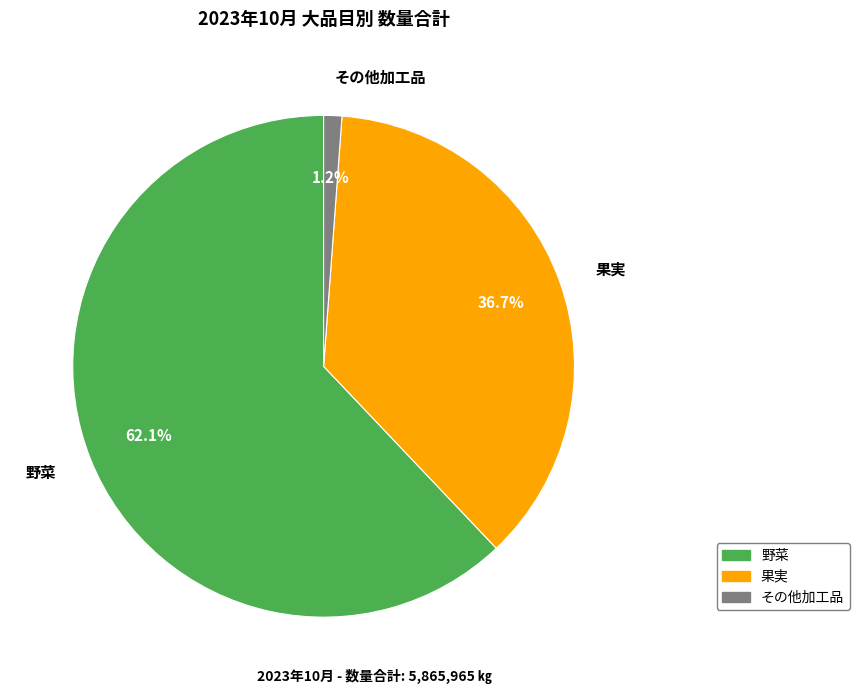

Combined, do その他加工品 and 果実 account for over 50%?

No